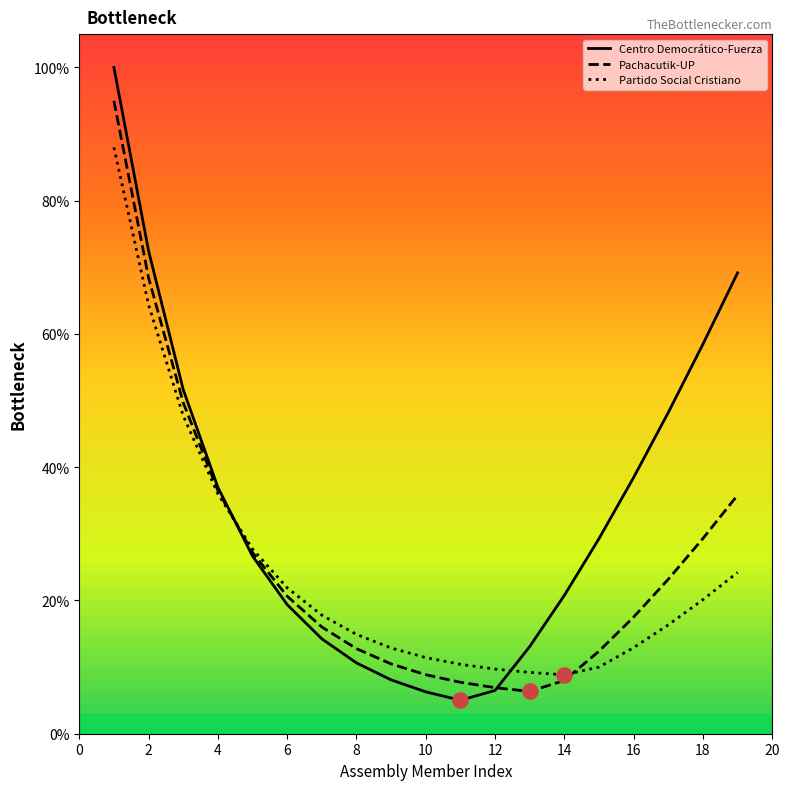

At how many categories does at least one series exceed 82?

1